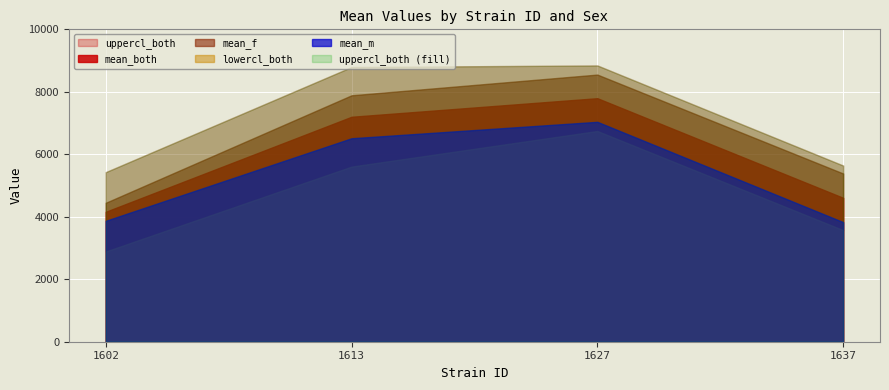

Is the value of uppercl_both at 1637 greater than the value of lowercl_both at 1627?

No